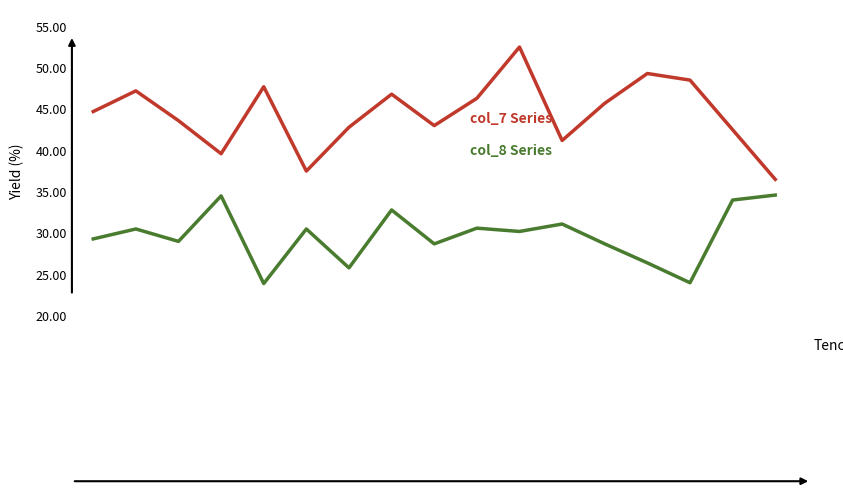

What is the maximum value shown in the chart?

52.5